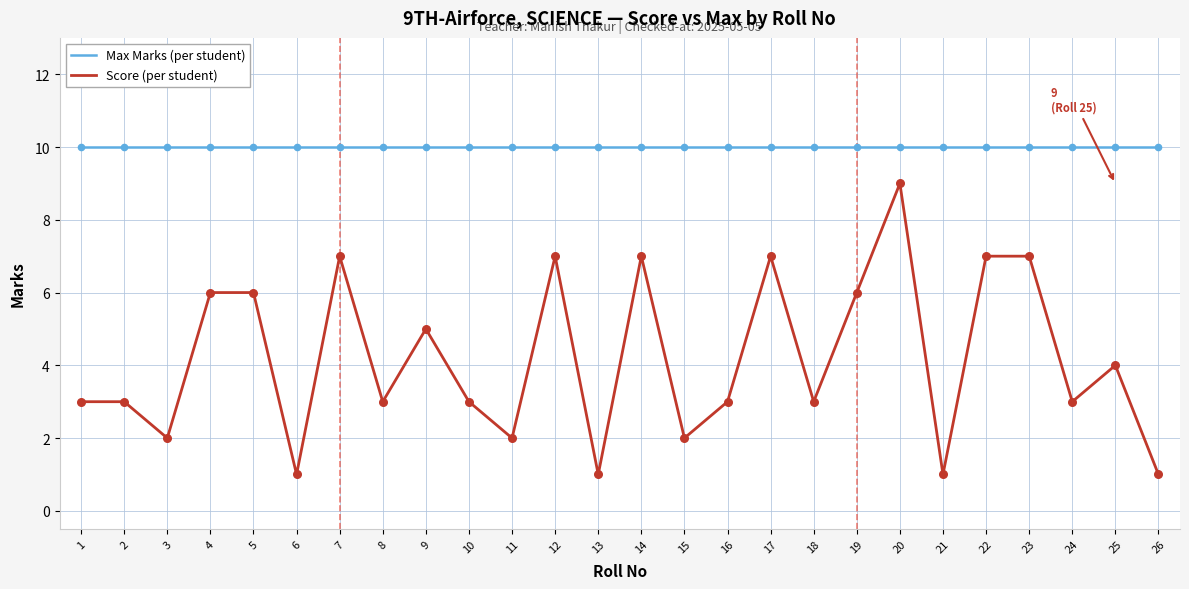

Which series has the widest spread of values?

Score (per student)